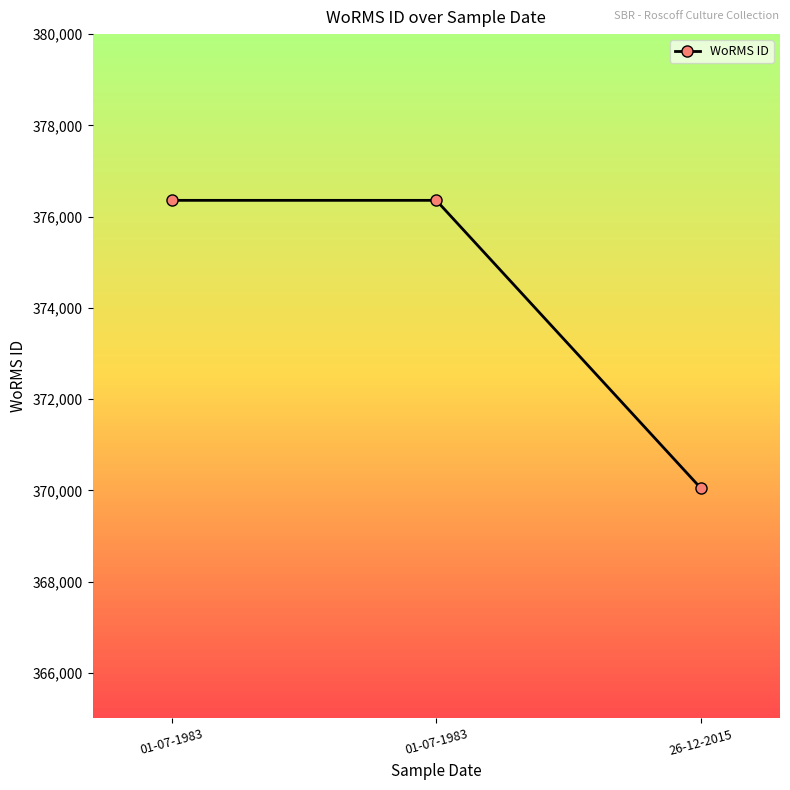

What is the label of the 1st point from the left?

01-07-1983